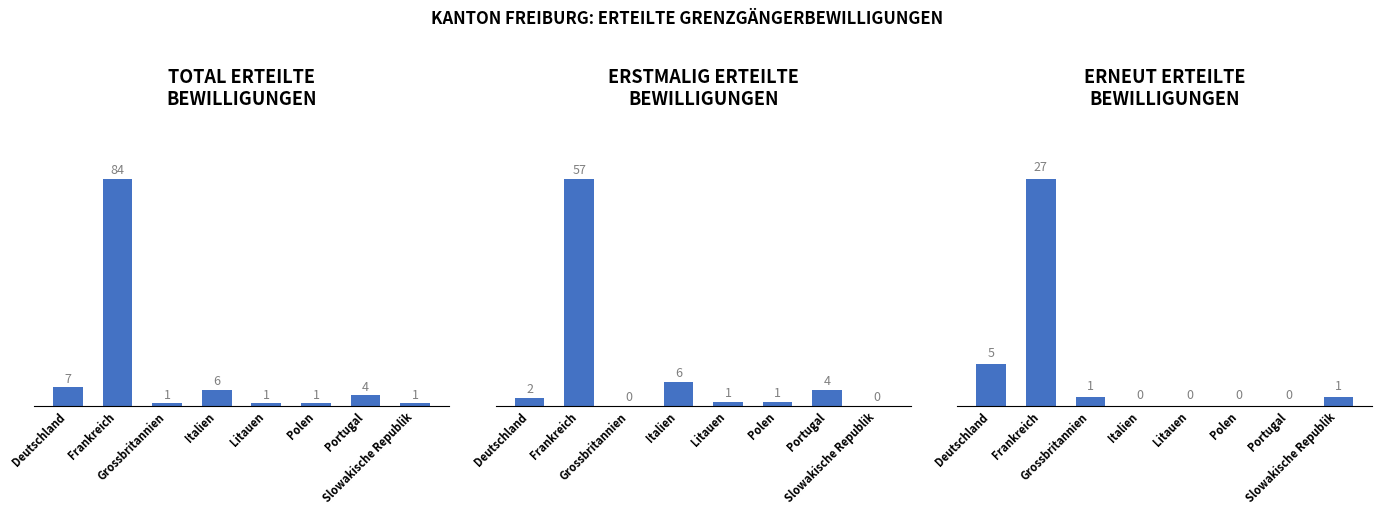

Read the ERSTMALIG ERTEILTE
BEWILLIGUNGEN value at Portugal.

4